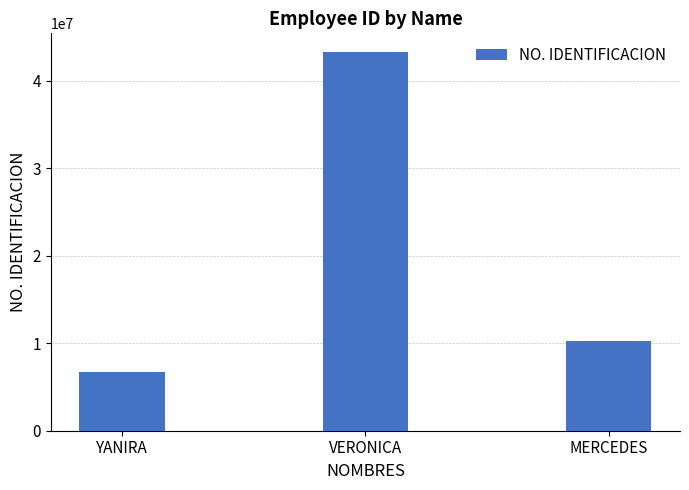

What is the sum of the values at YANIRA and VERONICA?

49912399